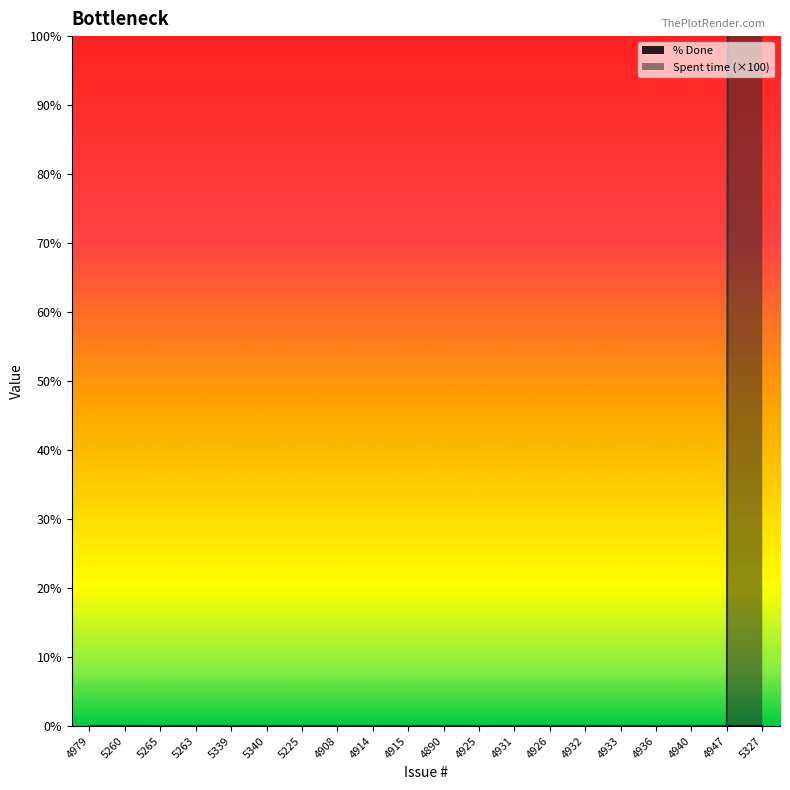

What is the difference between the maximum and minimum values?

4000